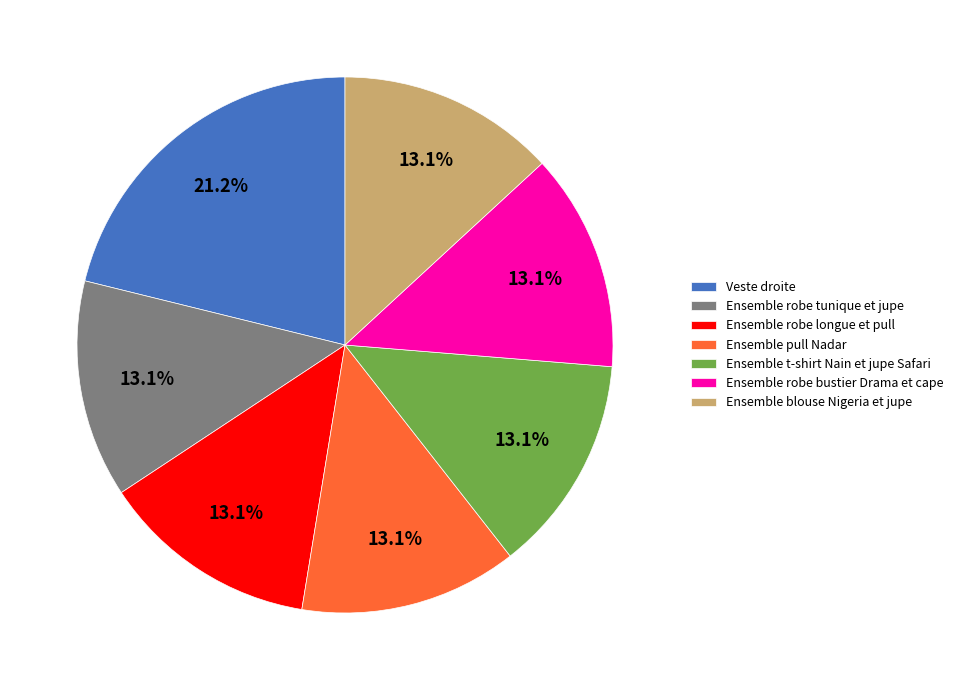

Which has a higher value, Veste droite or Ensemble pull Nadar?

Veste droite